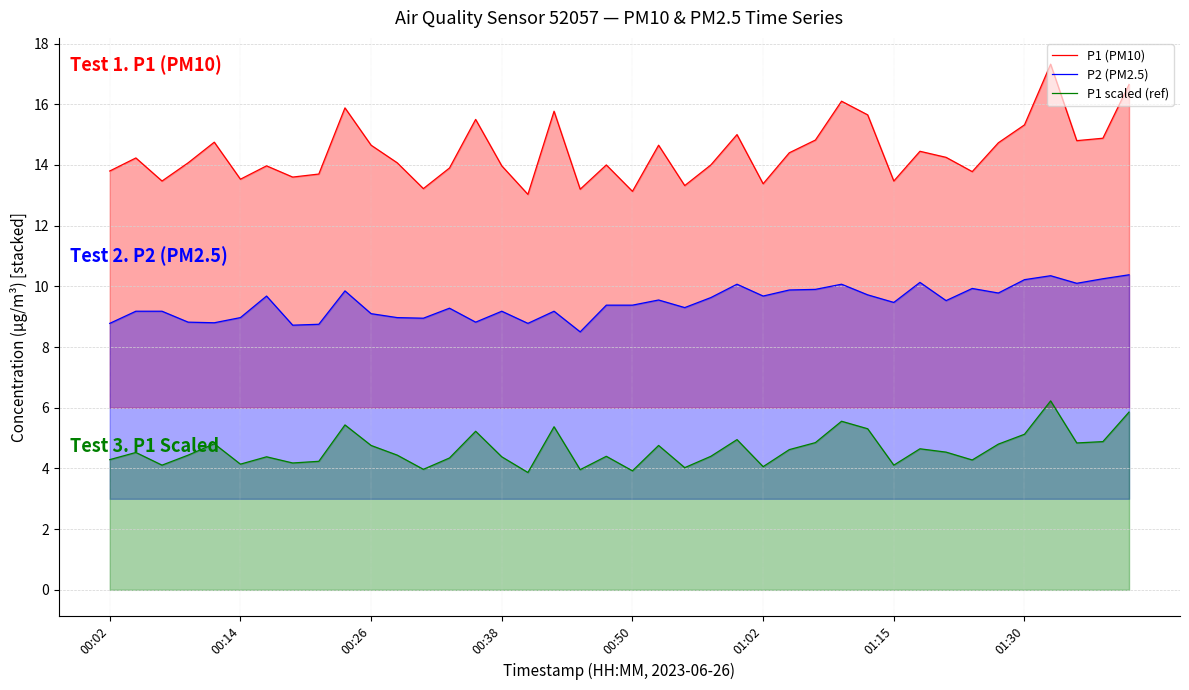

What is the minimum value shown in the chart?

3.9